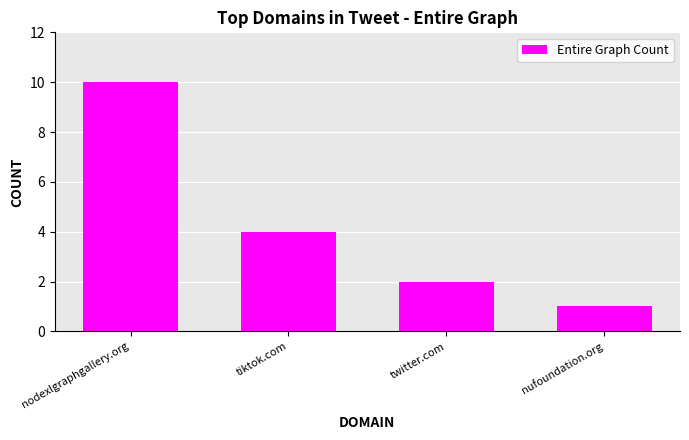

At which label is the value closest to 5?

tiktok.com